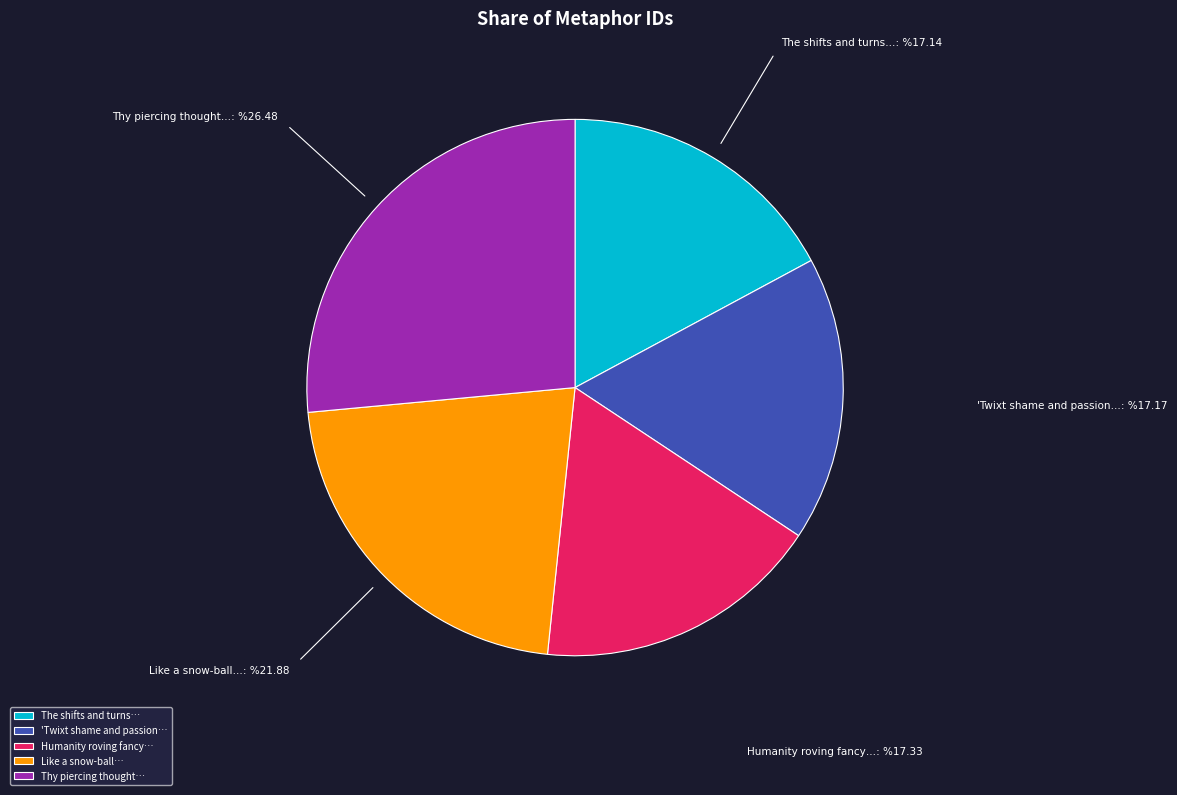

Is there any slice that represents more than half of the pie?

No